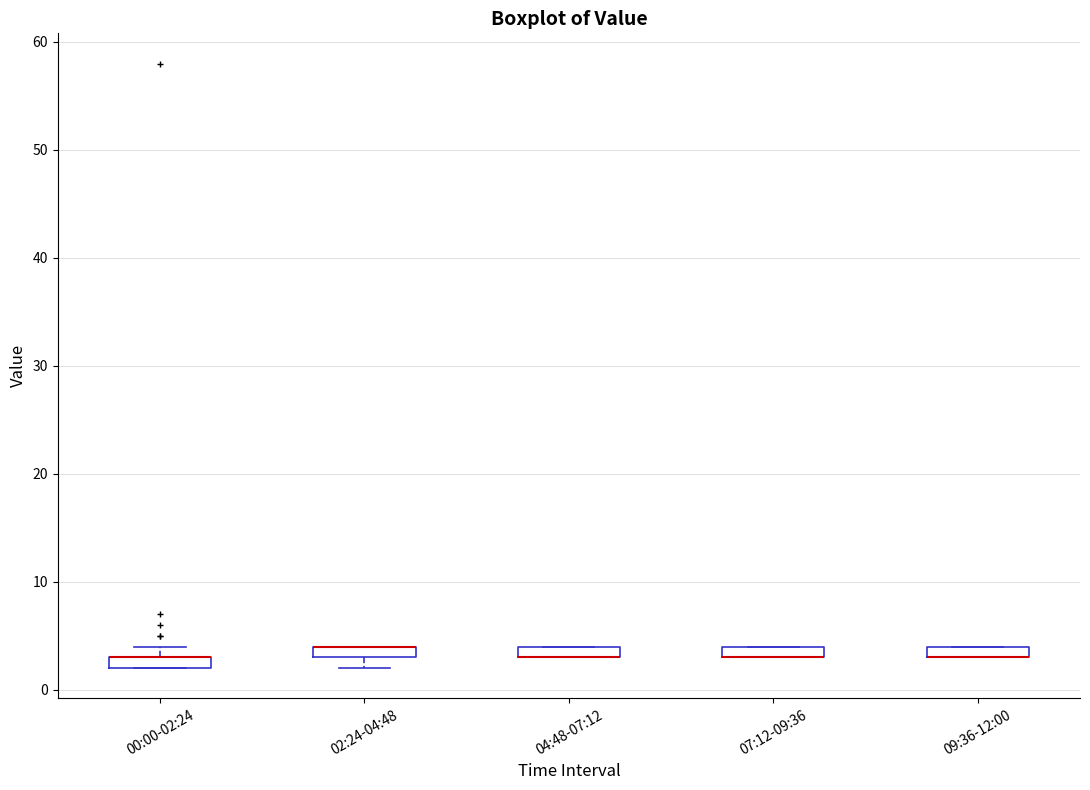

Where is the lower edge of the box for 02:24-04:48 on the y-axis? The values are not printed on the chart, so give them approximately, as read against the axis.

3